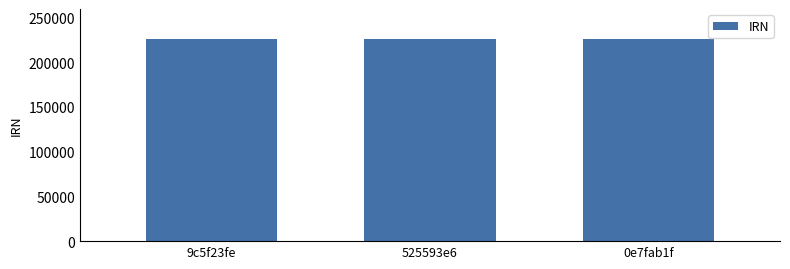

The chart shows a value of 225454 at 525593e6. True or false?

True